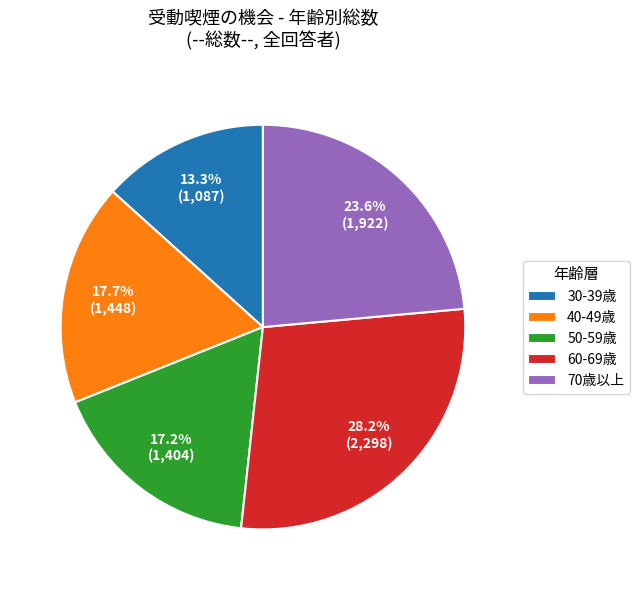

How many segments does this pie chart have?

5